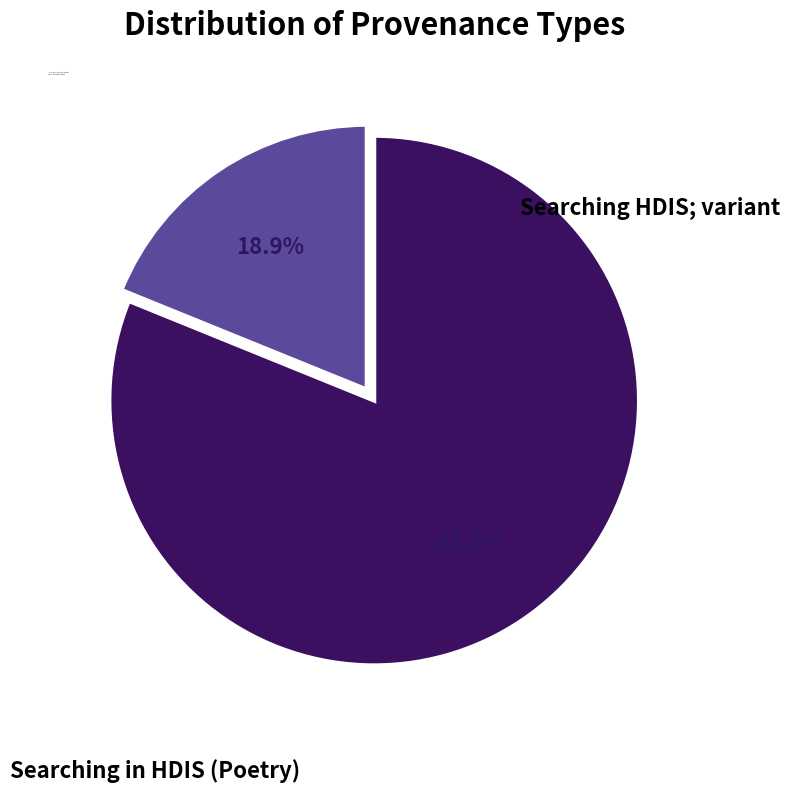

The Searching HDIS (Poetry); variant slice represents 19% of the pie. True or false?

True